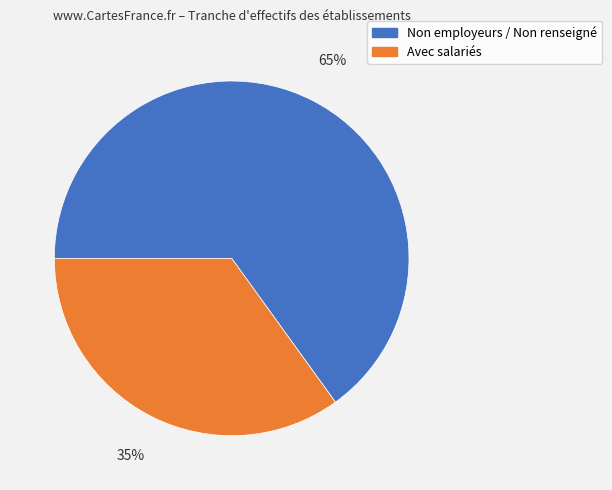

How many segments does this pie chart have?

2